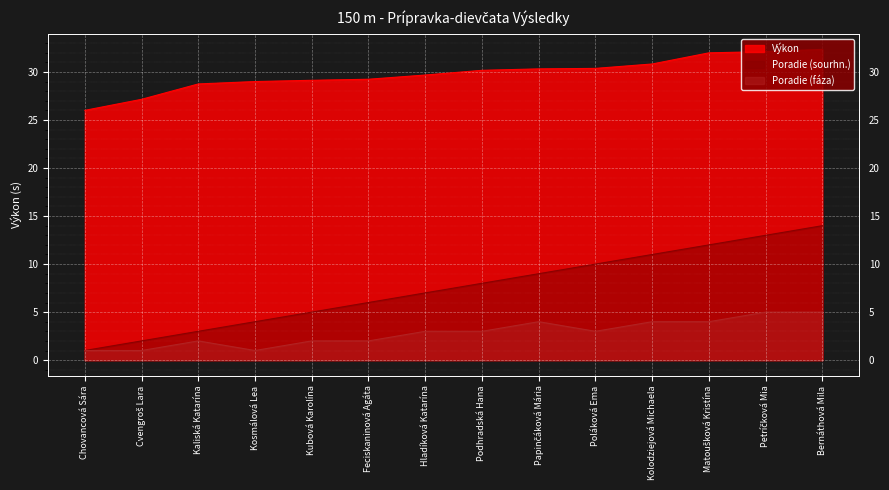

What is the difference between the highest and lowest values at Feciskaninová Agáta?

27.2